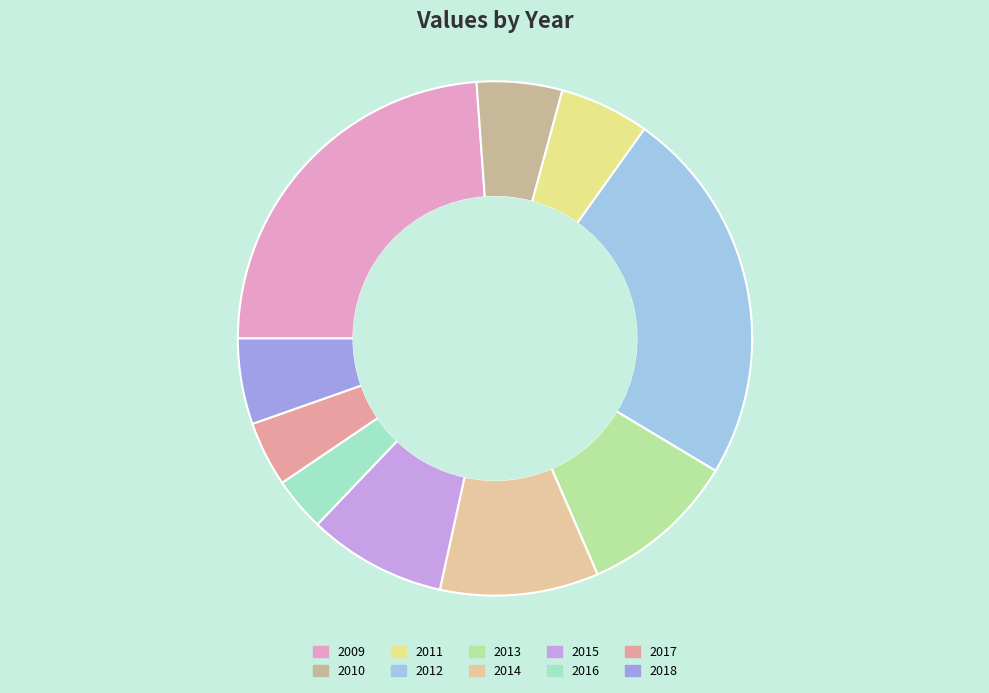

Which has a higher value, 2018 or 2009?

2009